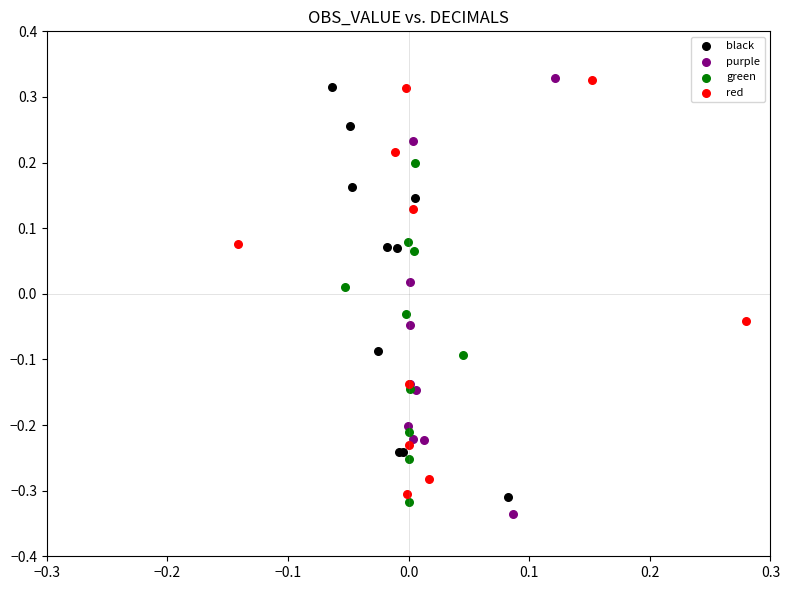

What are all the series names shown in the legend?

black, purple, green, red